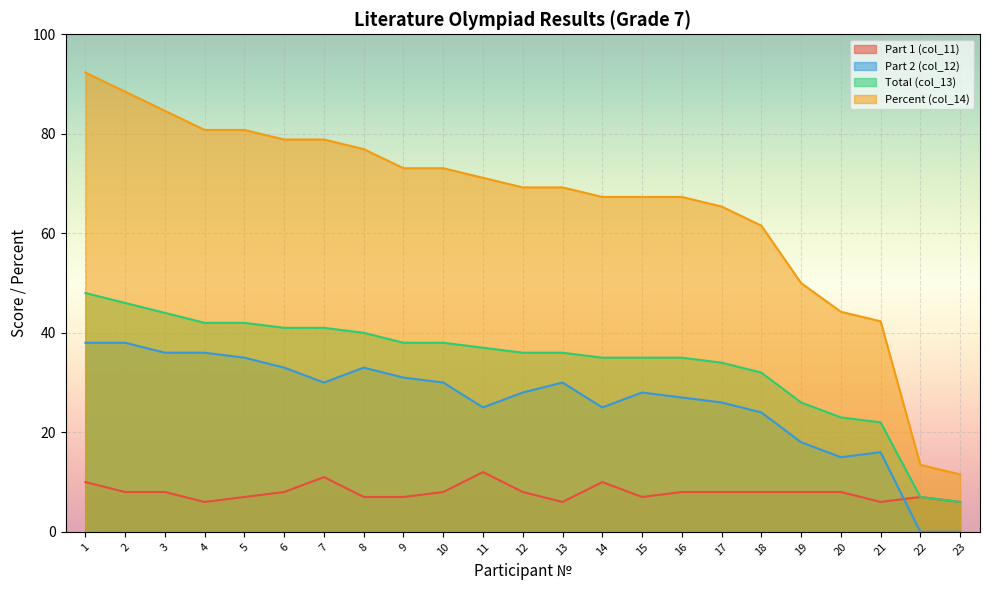

Which series has the largest range (max minus min)?

Percent (col_14)